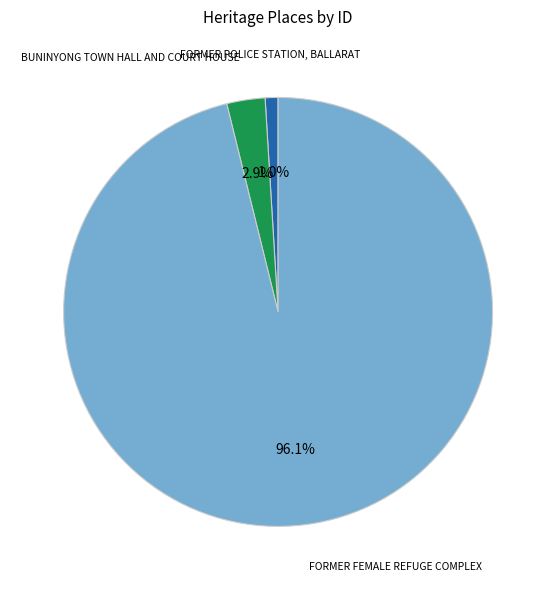

Approximately how many times larger is the value at FORMER POLICE STATION, BALLARAT compared to BUNINYONG TOWN HALL AND COURT HOUSE?

0.3